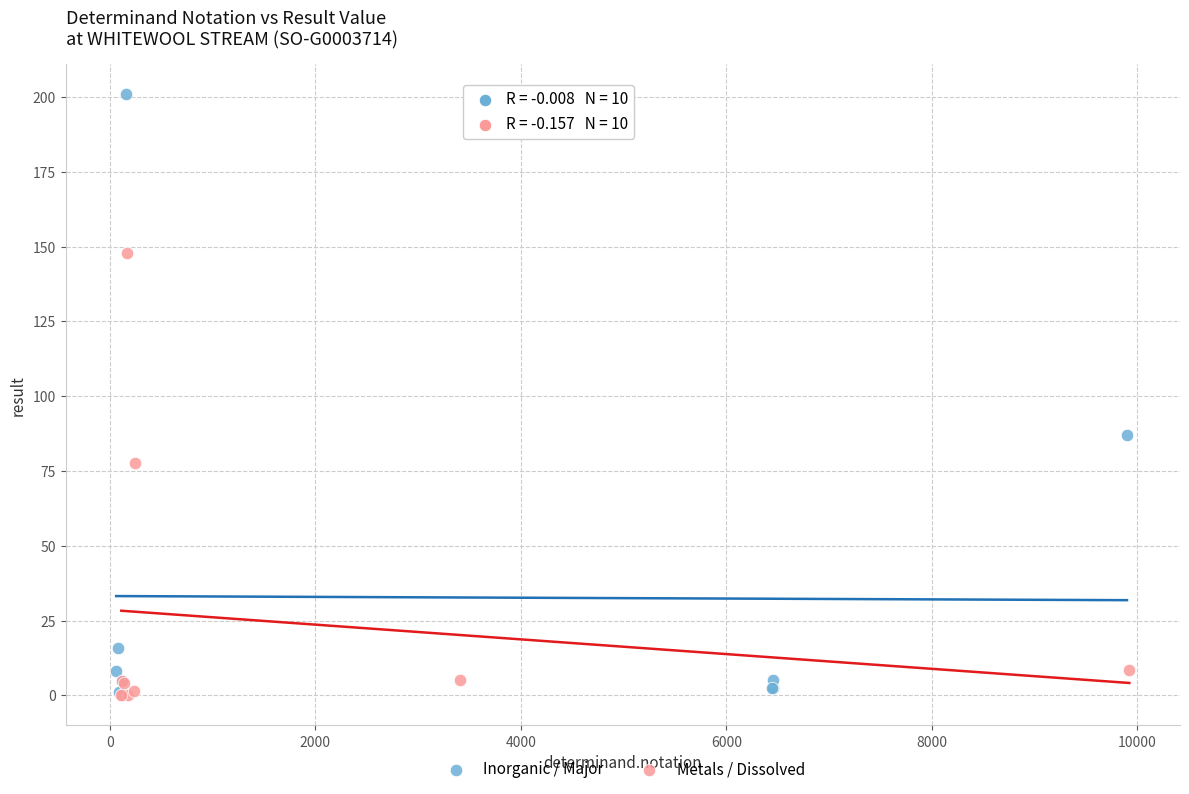

What are all the series names shown in the legend?

Inorganic / Major, Metals / Dissolved